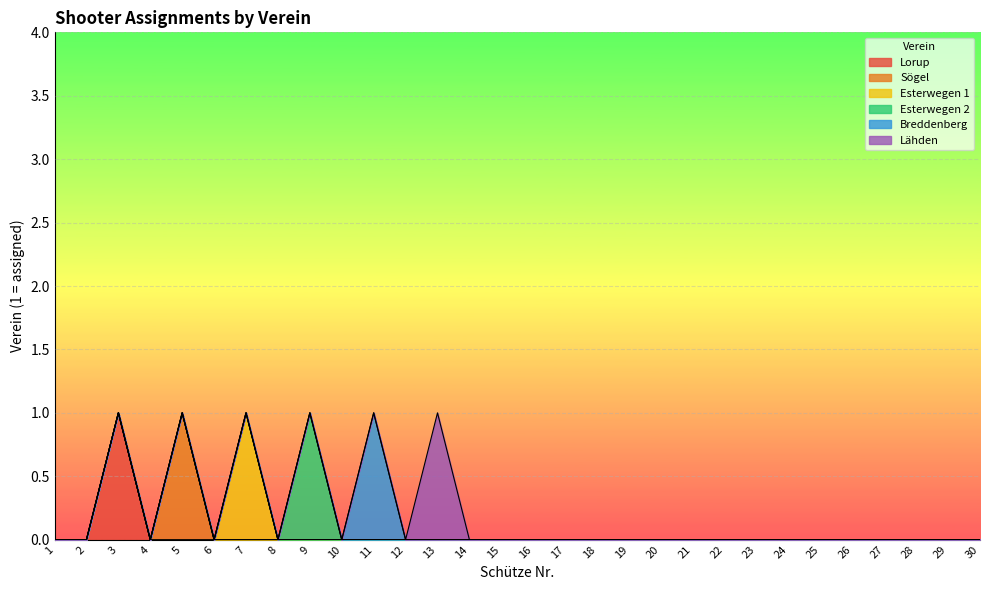

How many lines are shown in the chart?

6